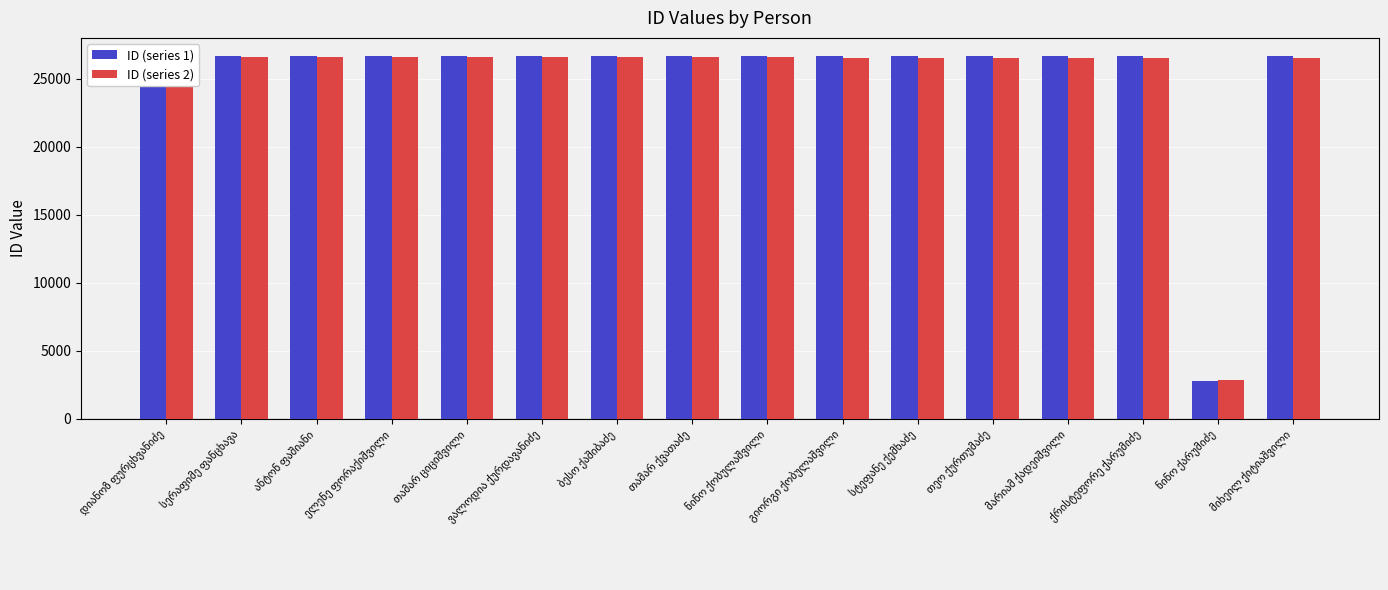

Where is ID (series 2) nearest to the value 14699?

მიხეილ ქიტიაშვილი